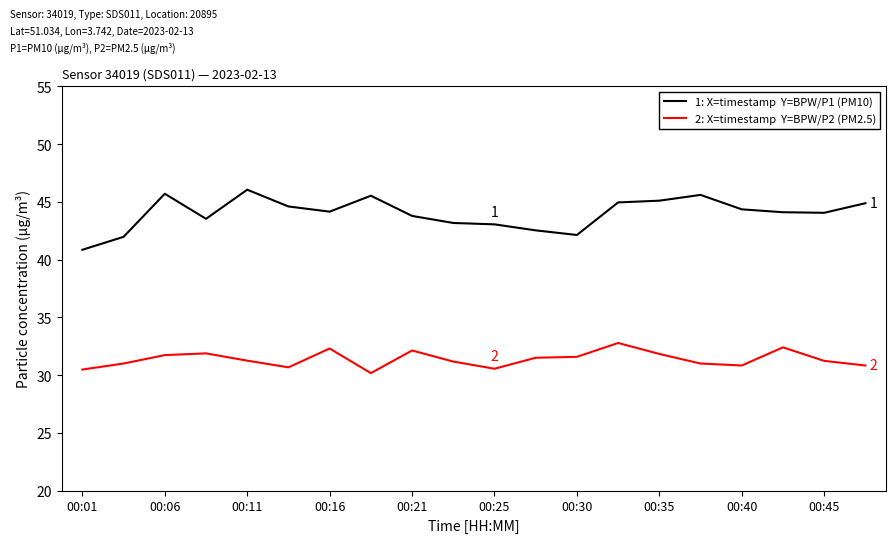

Count the number of data series in this chart.

2